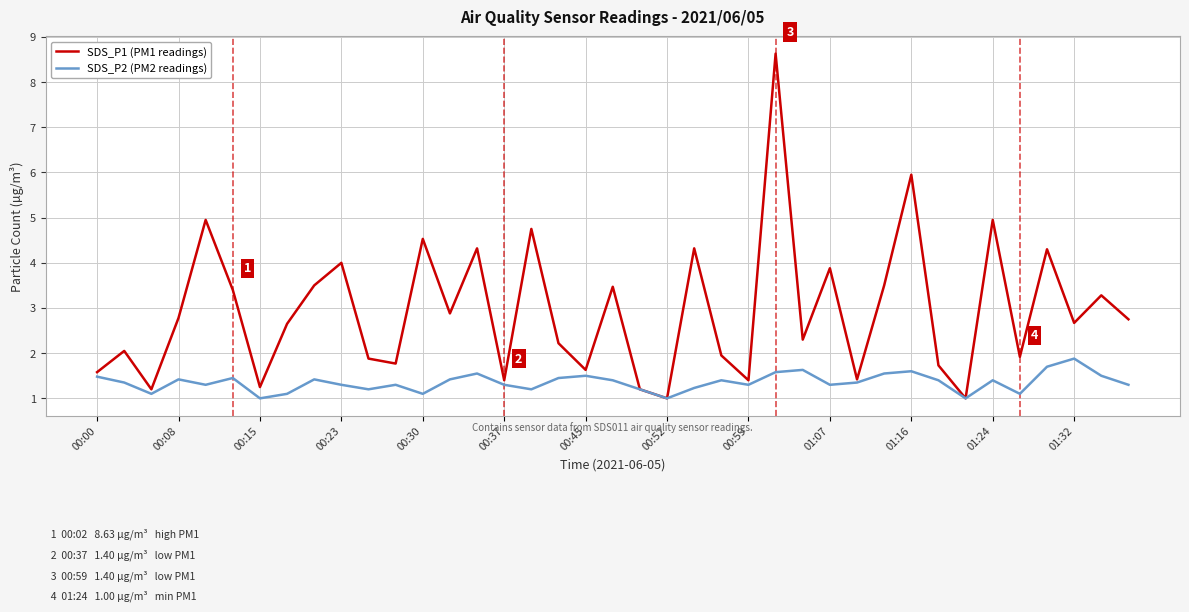

How many values in the SDS_P1 (PM1 readings) series are below 2?

15